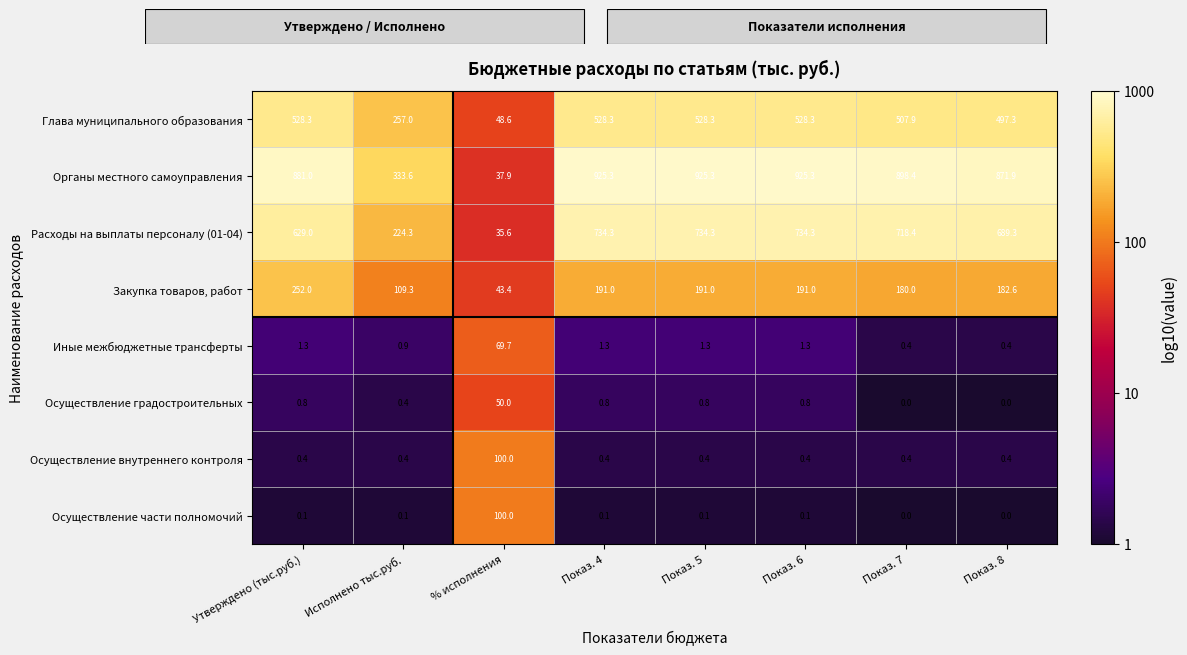

At Показ. 4, list the series in order from smallest to largest.

Осуществление части полномочий, Осуществление внутреннего контроля, Осуществление градостроительных, Иные межбюджетные трансферты, Закупка товаров, работ, Глава муниципального образования, Расходы на выплаты персоналу (01-04), Органы местного самоуправления